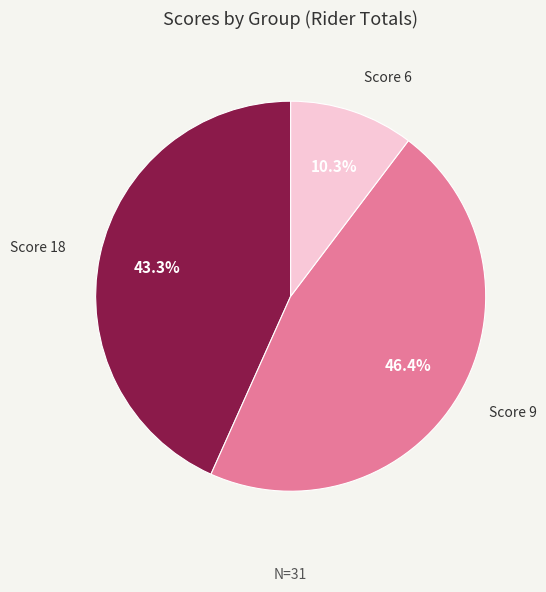

How many segments does this pie chart have?

3